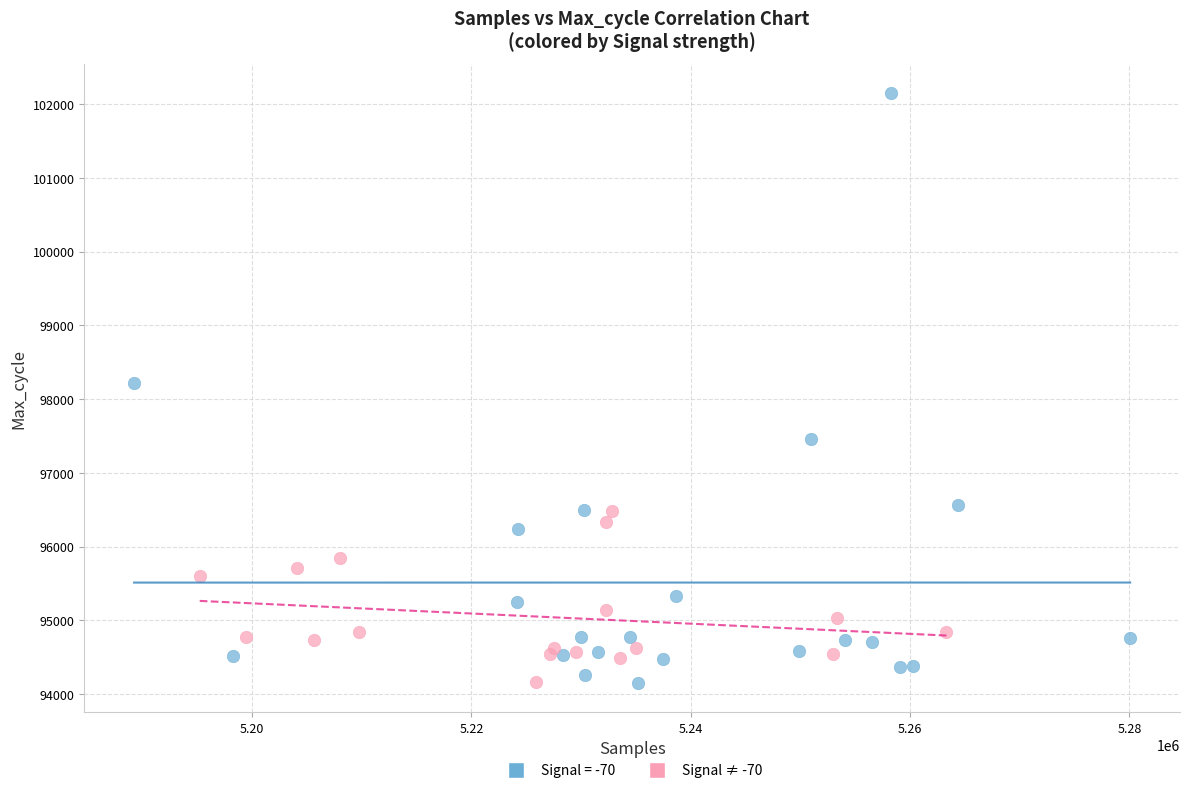

Which series has the largest Y range (max minus min)?

Signal = -70